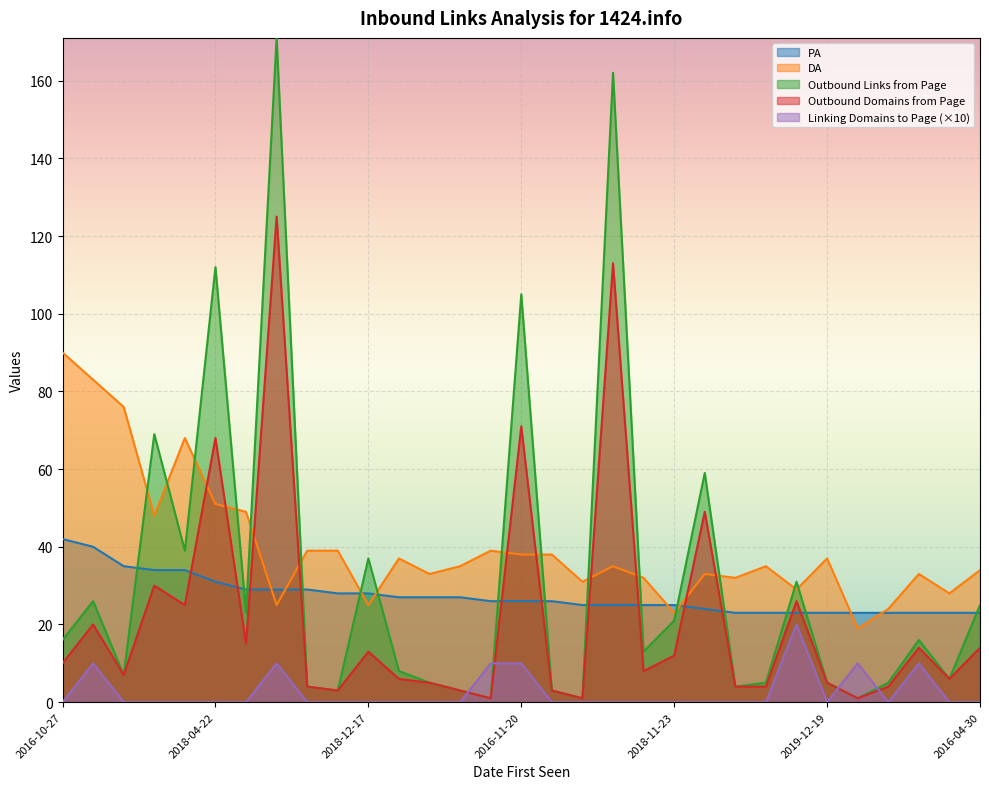

At which category does Outbound Links from Page reach its first local valley?

2017-03-06